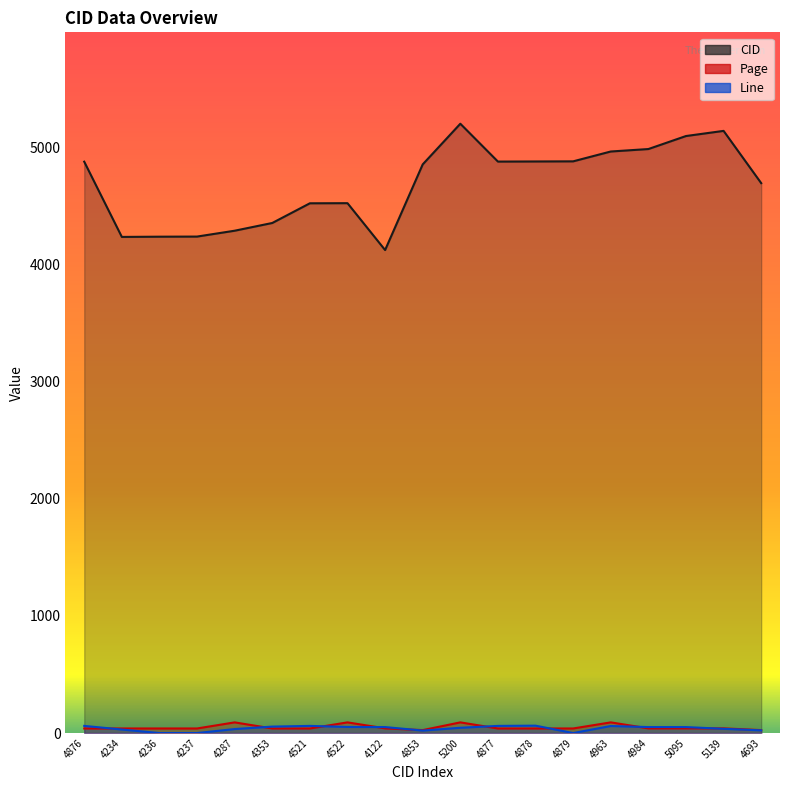

What is the total value across all series at 4353?

4447